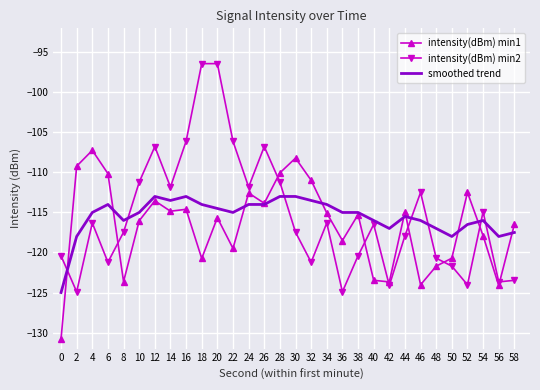

Which category has the highest value in the intensity(dBm) min1 series?

4